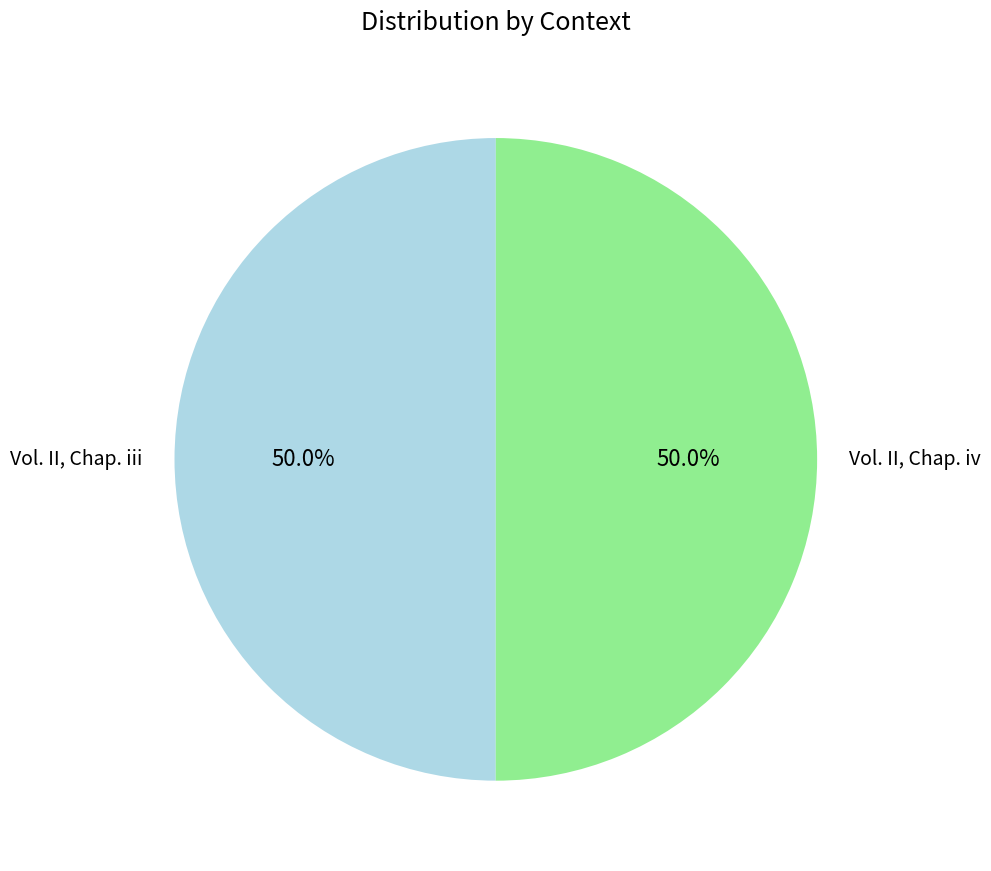

Do Vol. II, Chap. iii and Vol. II, Chap. iv together represent more than half of the pie?

Yes